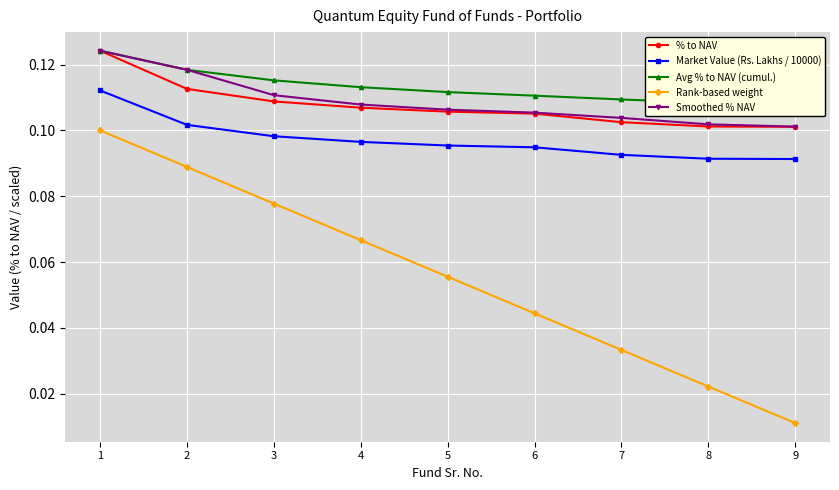

True or false: Market Value (Rs. Lakhs / 10000) and % to NAV cross at least once.

False